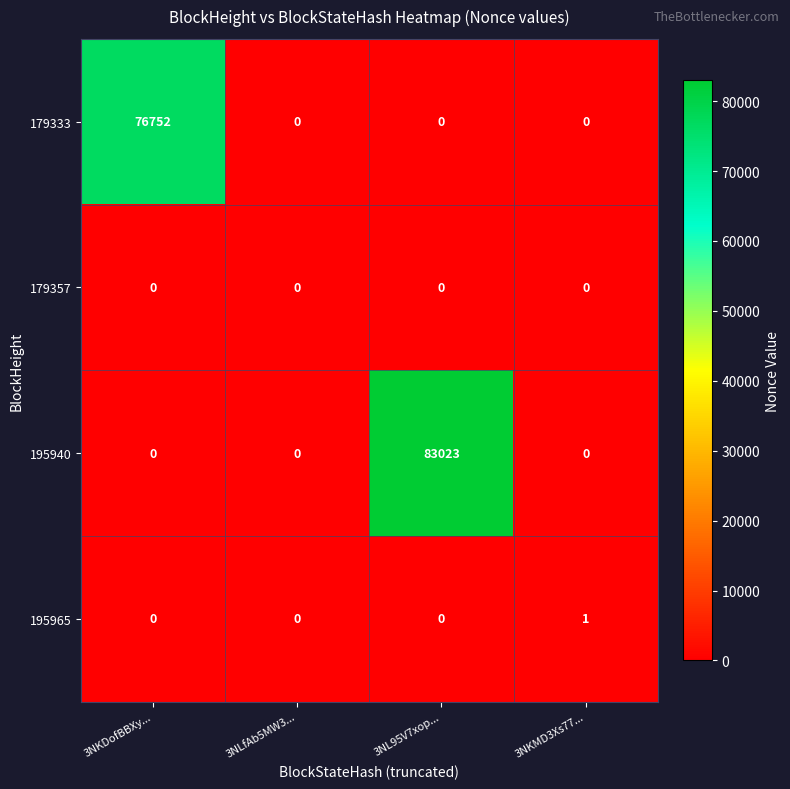

What is the difference between the maximum and second lowest values in the 179333 series?

76752